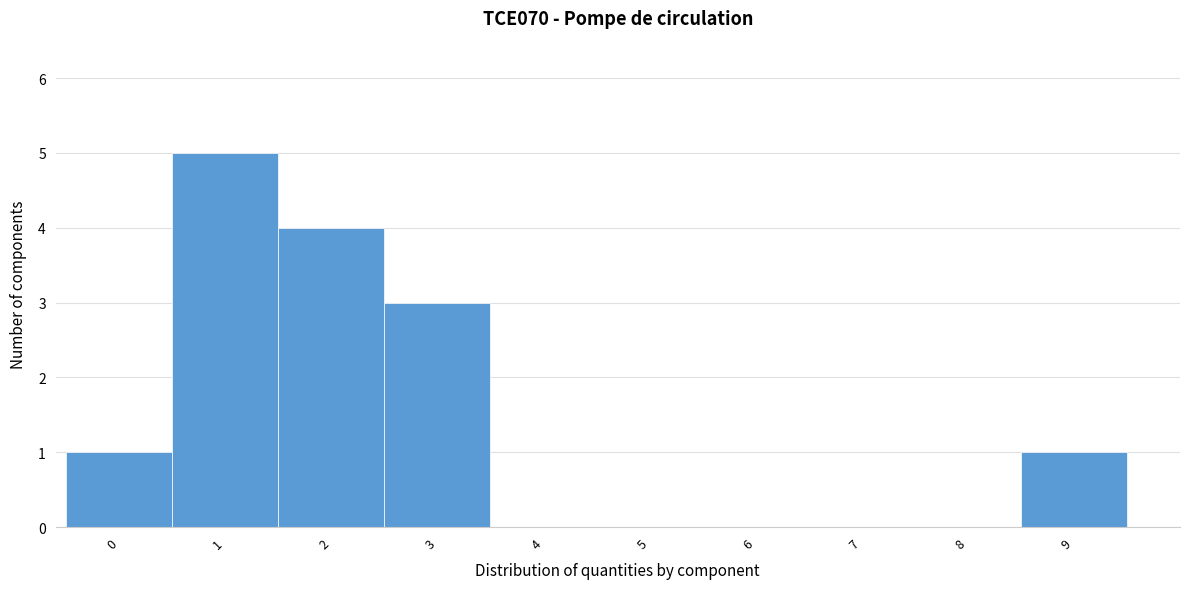

Reading left to right, extract all data points from this chart.

0=1	1=5	2=4	3=3	4=0	5=0	6=0	7=0	8=0	9=1